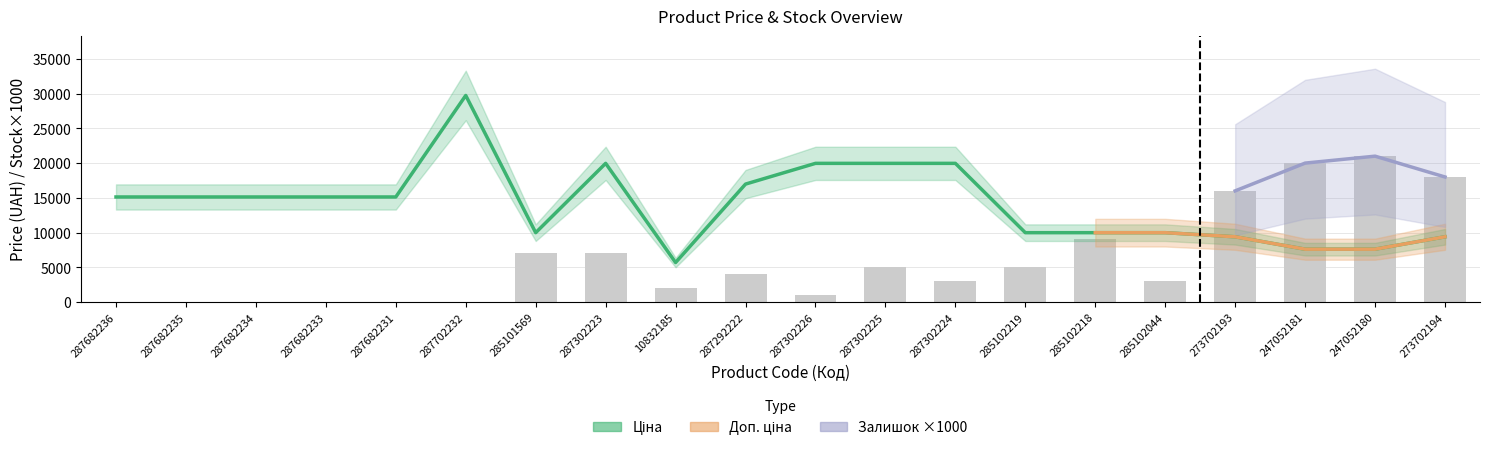

Is the value of Ціна at 287682235 greater than the value of Залишок at 247052180?

No